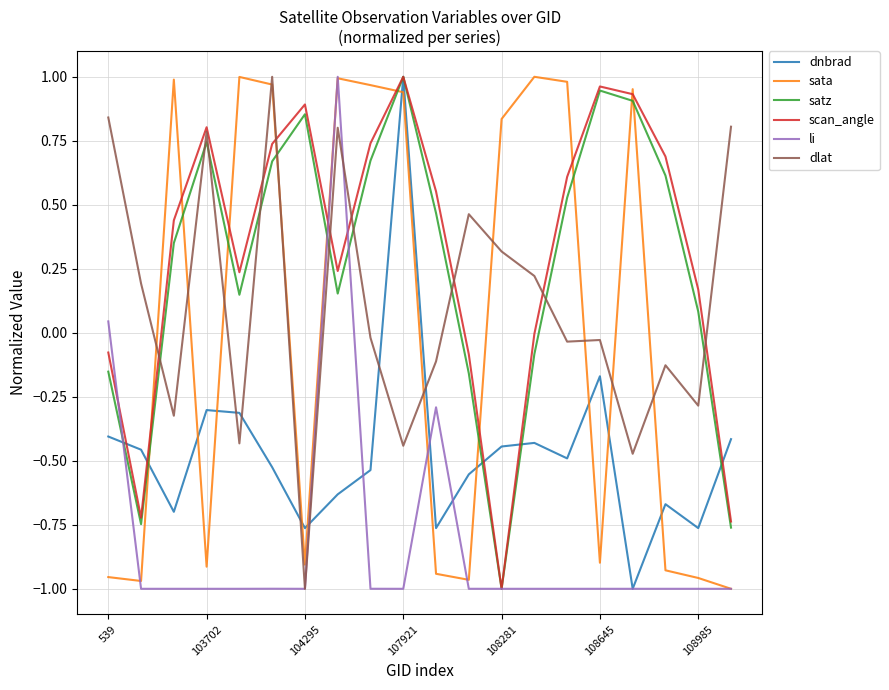

At how many categories does at least one series exceed 0?

20